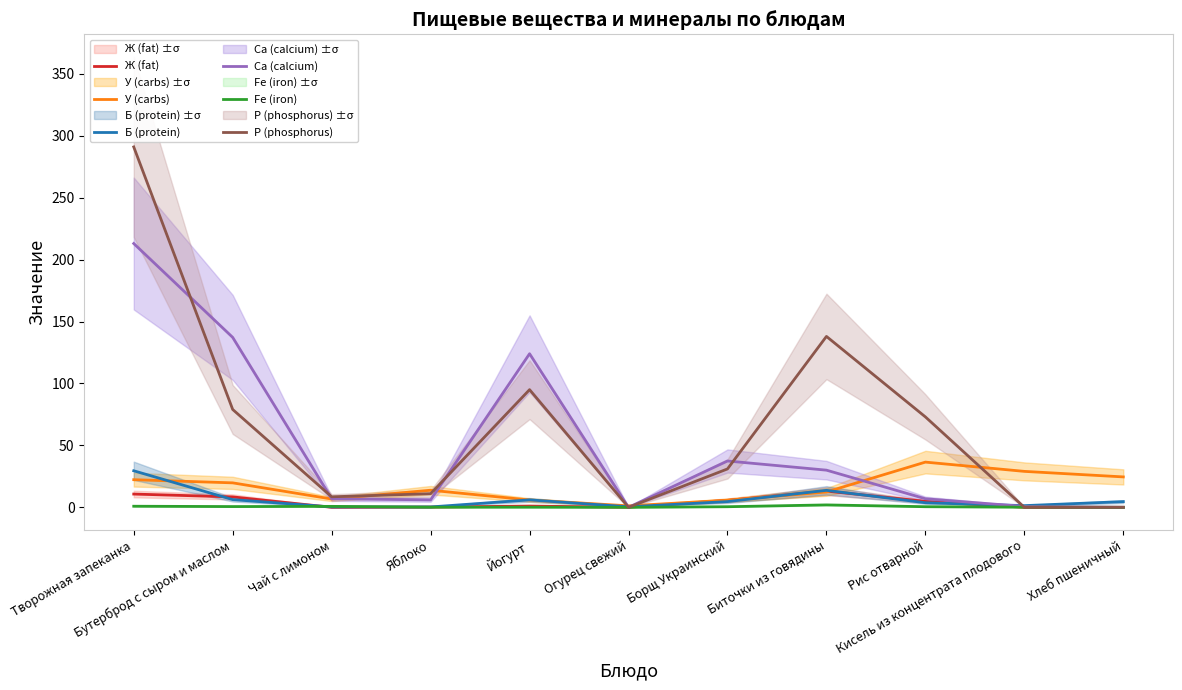

How many interior local valleys does the У (carbs) series have?

2